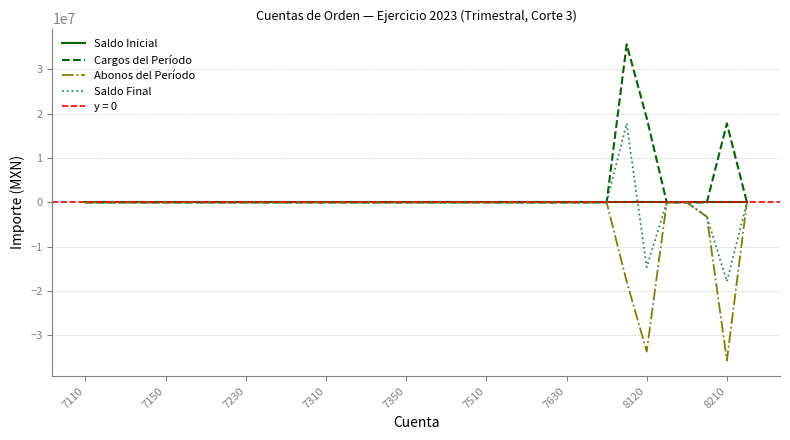

Is it true that Abonos del Período equals -14298475.8 at 19?

False